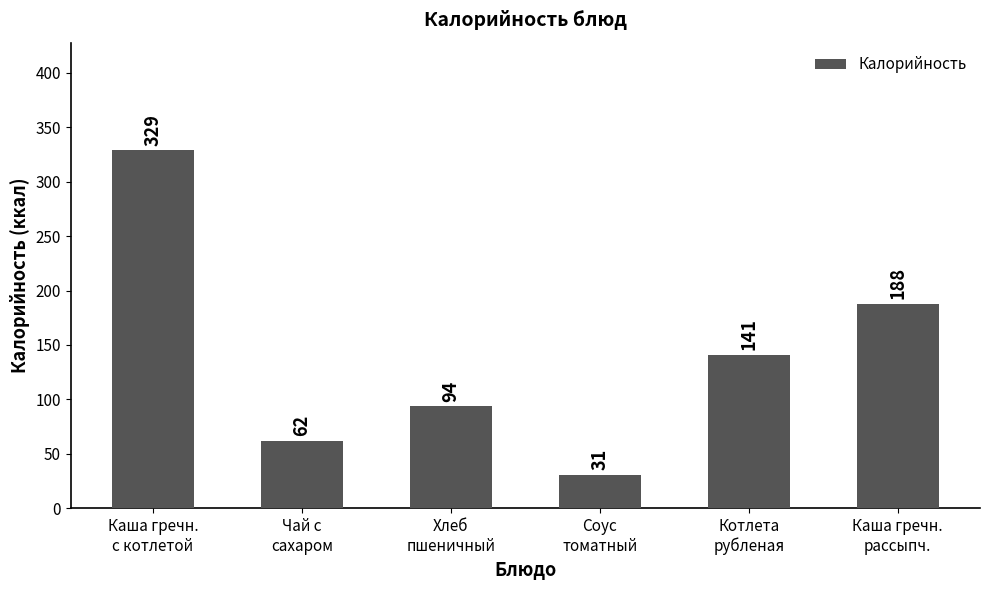

What position from the left is Соус
томатный?

4